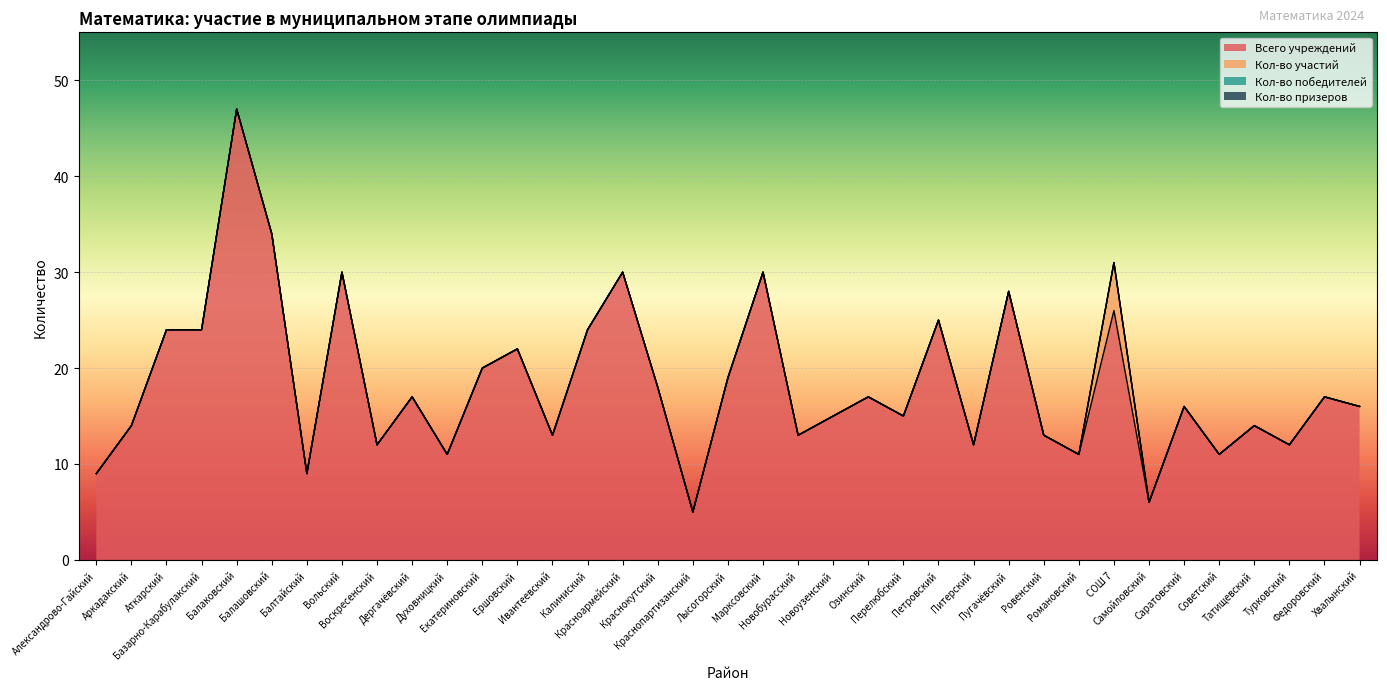

How many values in the Всего учреждений series exceed 16?

18